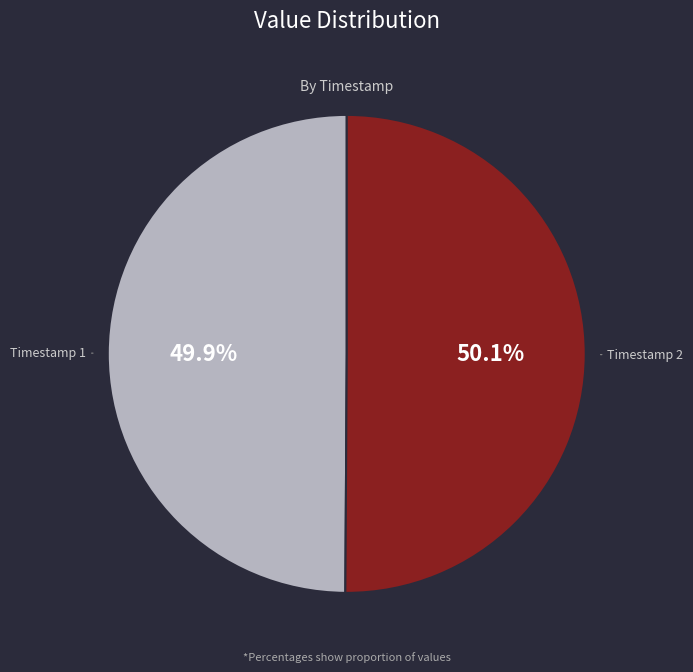

Do Timestamp 2 and Timestamp 1 together represent more than half of the pie?

Yes